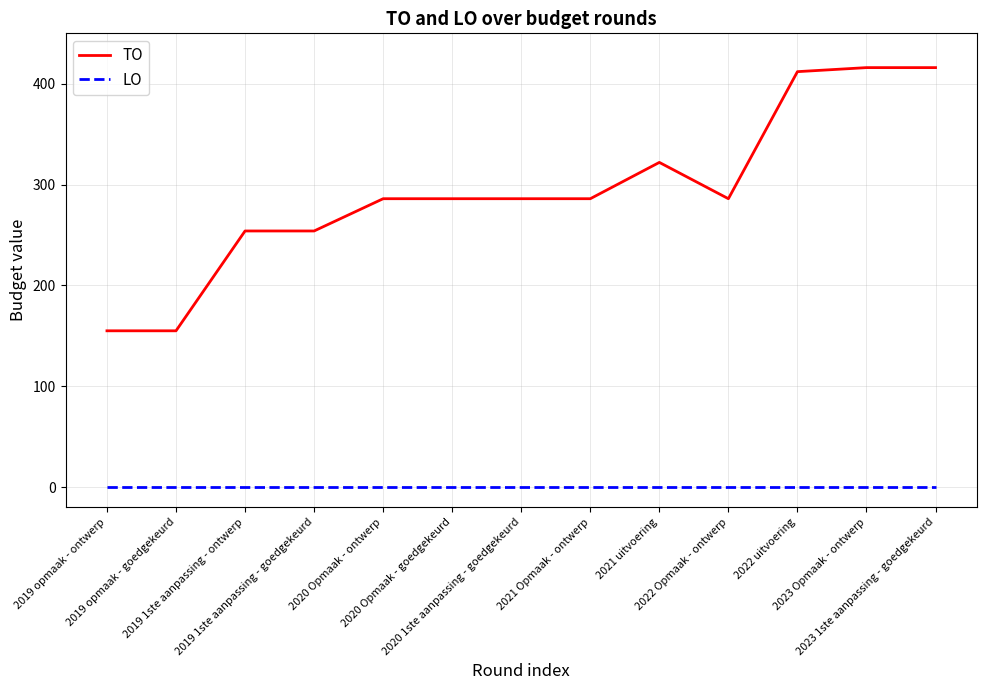

Is this an area chart (filled region under the line)?

No